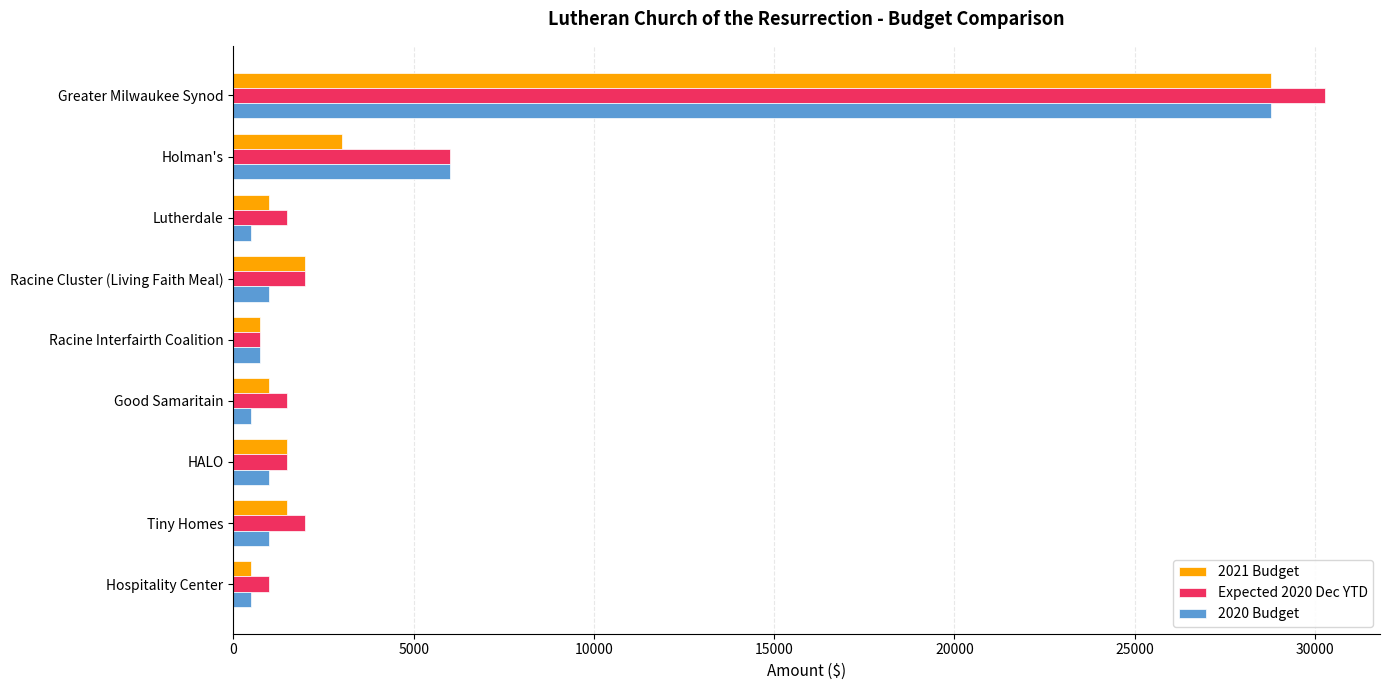

What is the total value across all series at Racine Cluster (Living Faith Meal)?

5000